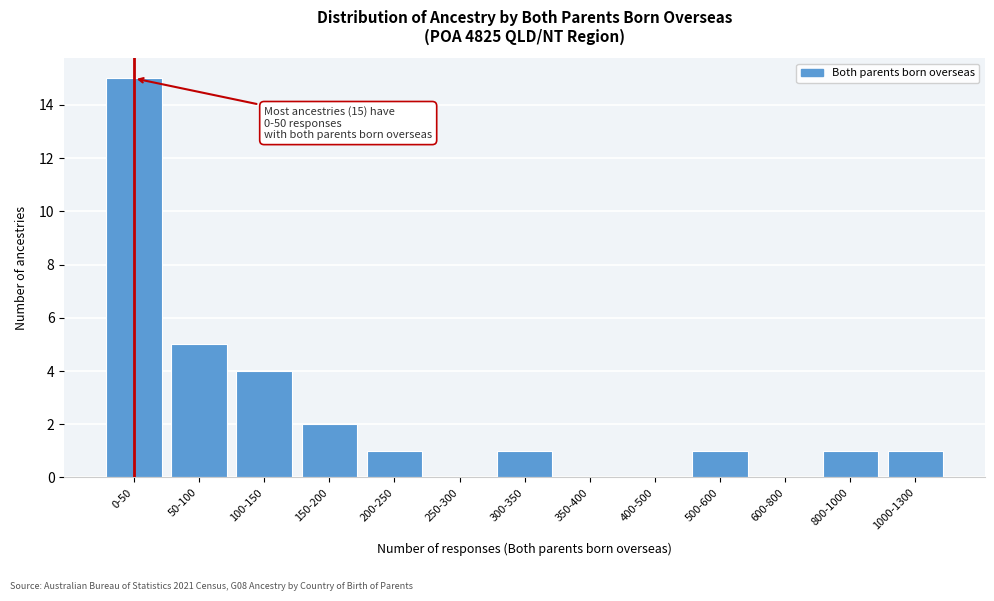

Reading left to right, what are all the values shown in this chart?

0-50=15	50-100=5	100-150=4	150-200=2	200-250=1	250-300=0	300-350=1	350-400=0	400-500=0	500-600=1	600-800=0	800-1000=1	1000-1300=1